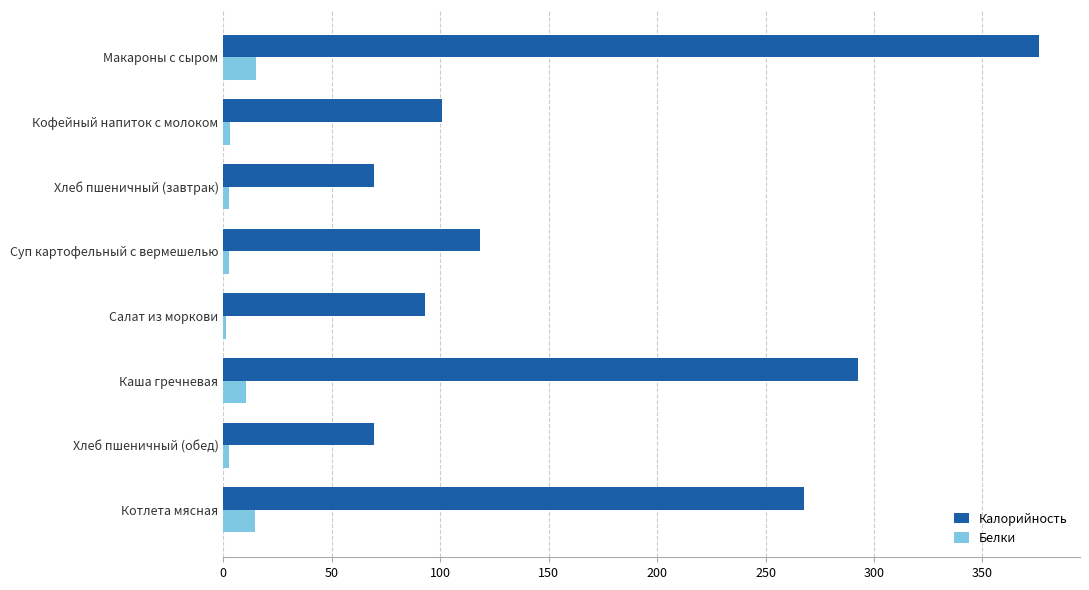

What is the average value of the Калорийность series?

173.3